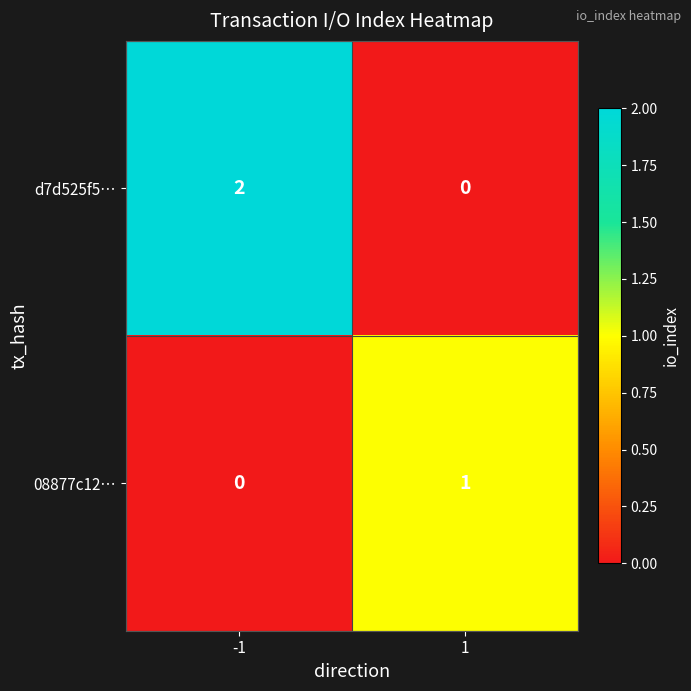

Between -1 and 1, which series saw the biggest shift?

d7d525f5…